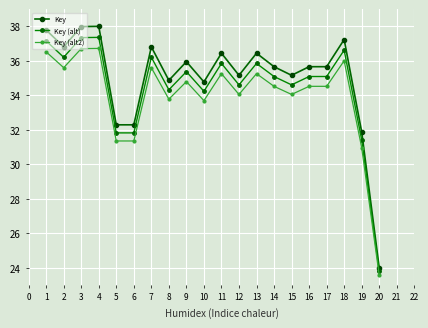

True or false: Key (alt2) and Key intersect in this chart.

False